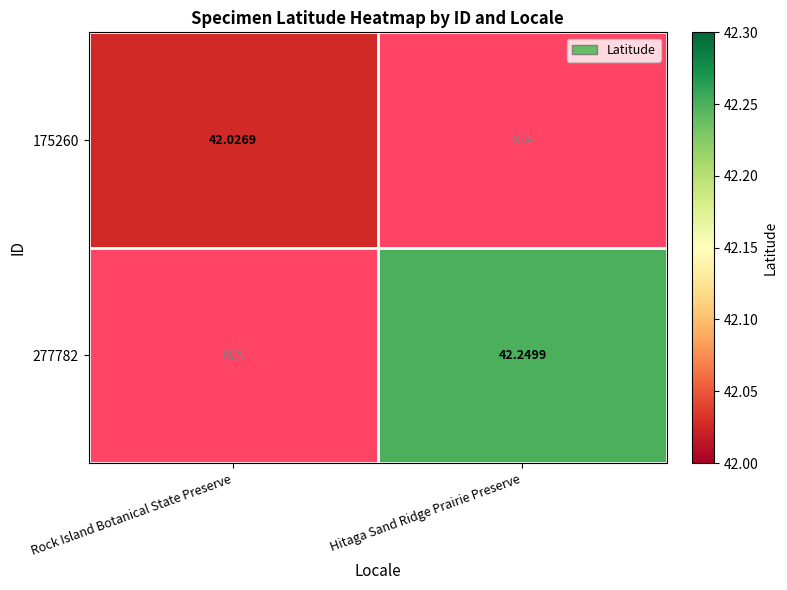

At how many categories does at least one series exceed 42?

2